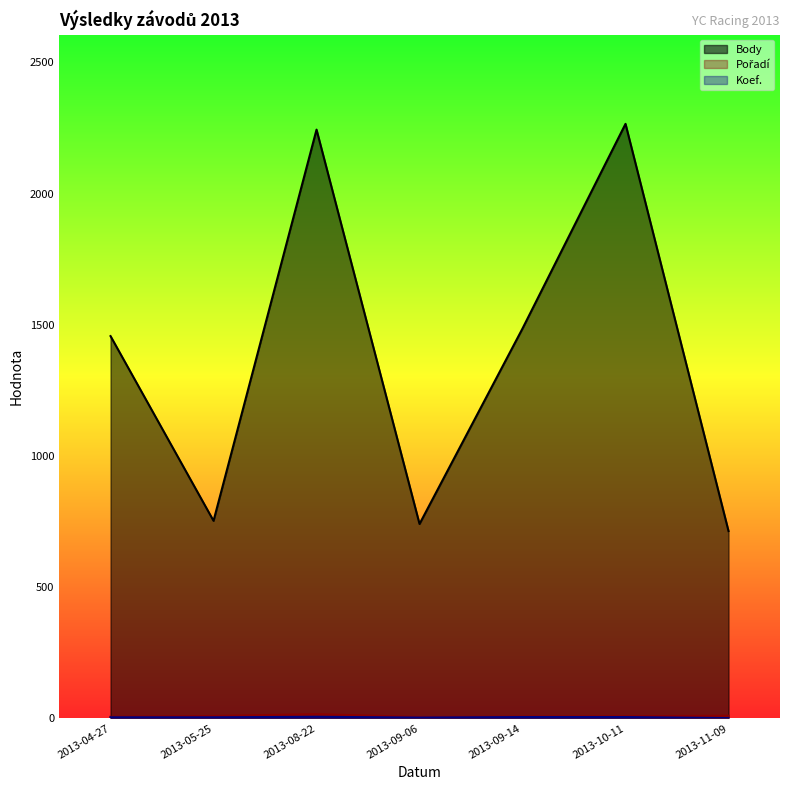

Does the chart display data point markers on the line(s)?

No